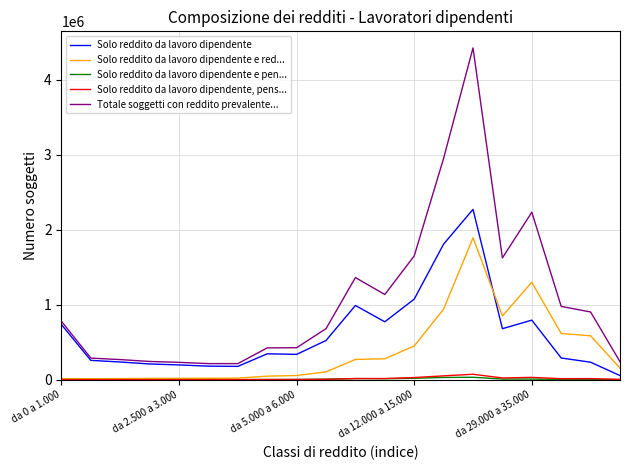

Does the chart display data point markers on the line(s)?

No